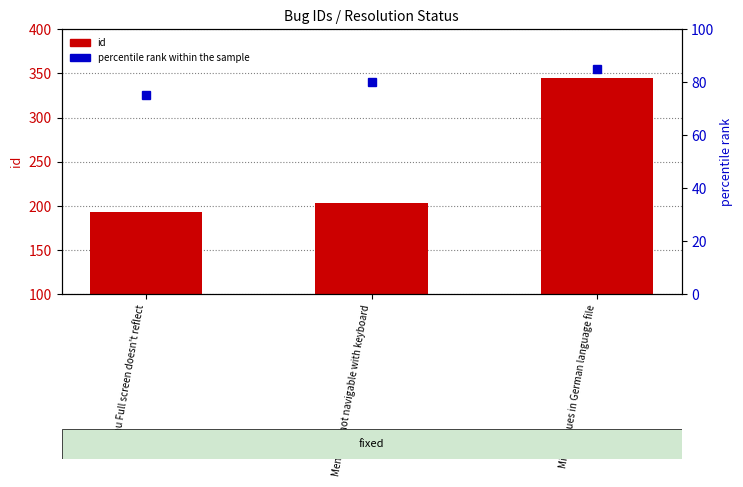

What is the difference between the second highest and minimum values in the id series?

10